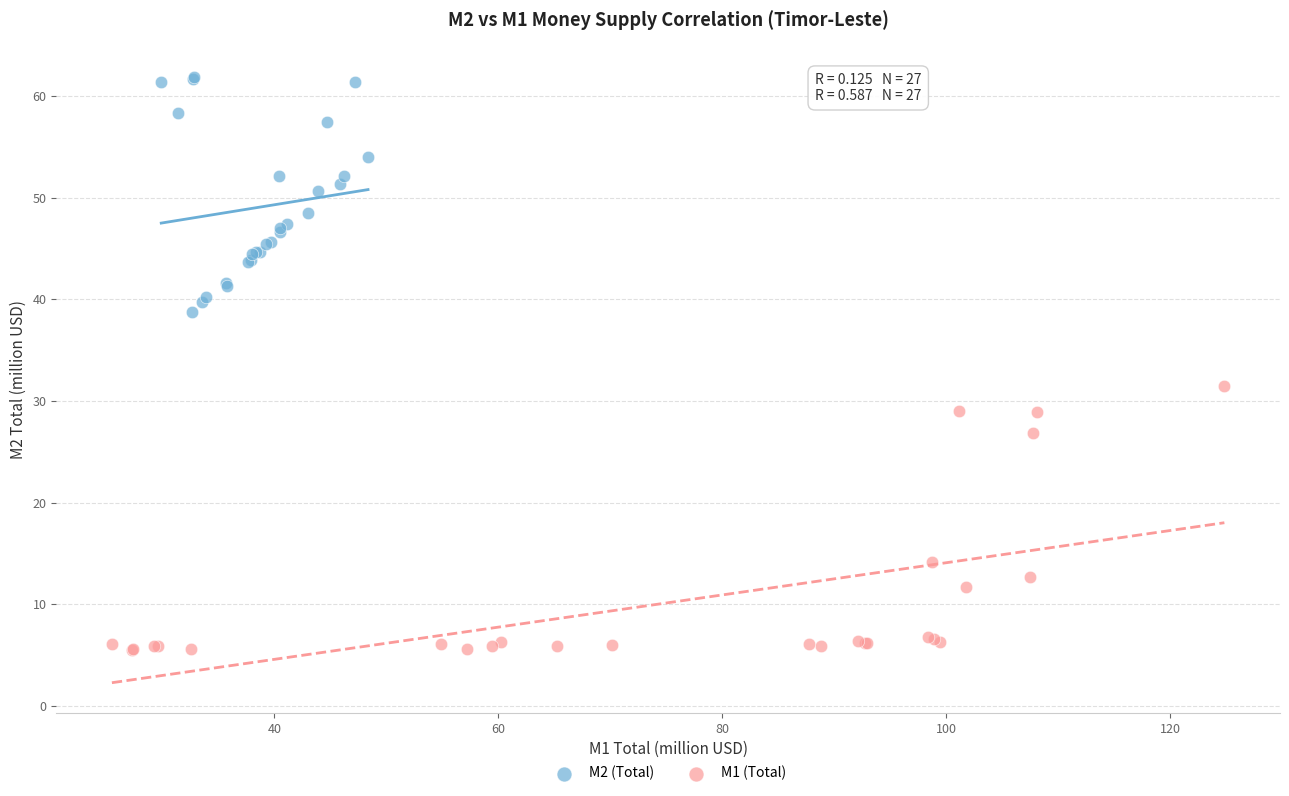

Which series reaches the maximum Y coordinate?

M2 (Total)